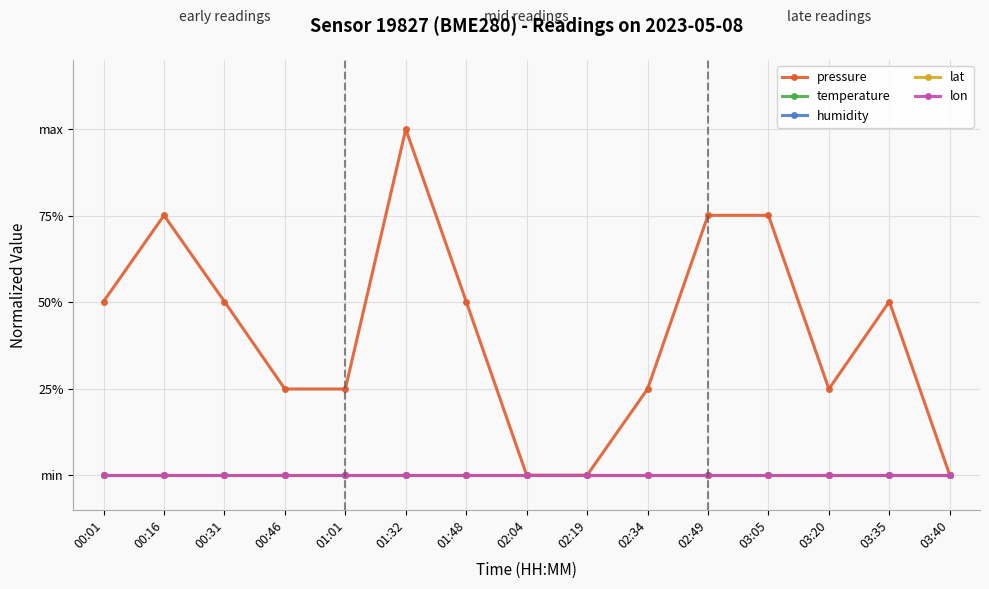

Is it true that humidity equals 0.0 at 00:31?

True